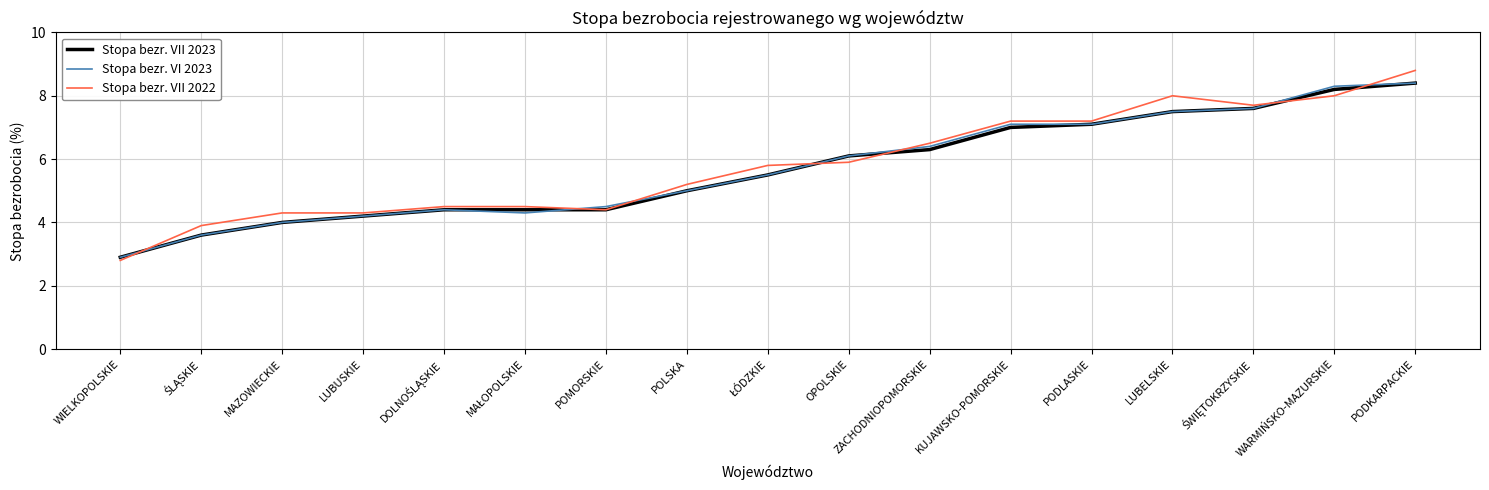

Which series has the widest spread of values?

Stopa bezr. VII 2022